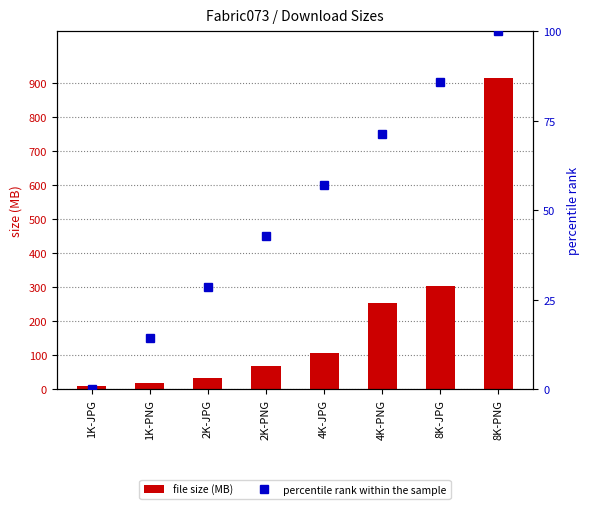

Reading left to right, what are all the values shown in this chart?

file size (MB): 10.4	19.3	33.3	69.0	106.0	254.1	304.2	915.3
percentile rank within the sample: 0.0	14.3	28.6	42.9	57.1	71.4	85.7	100.0